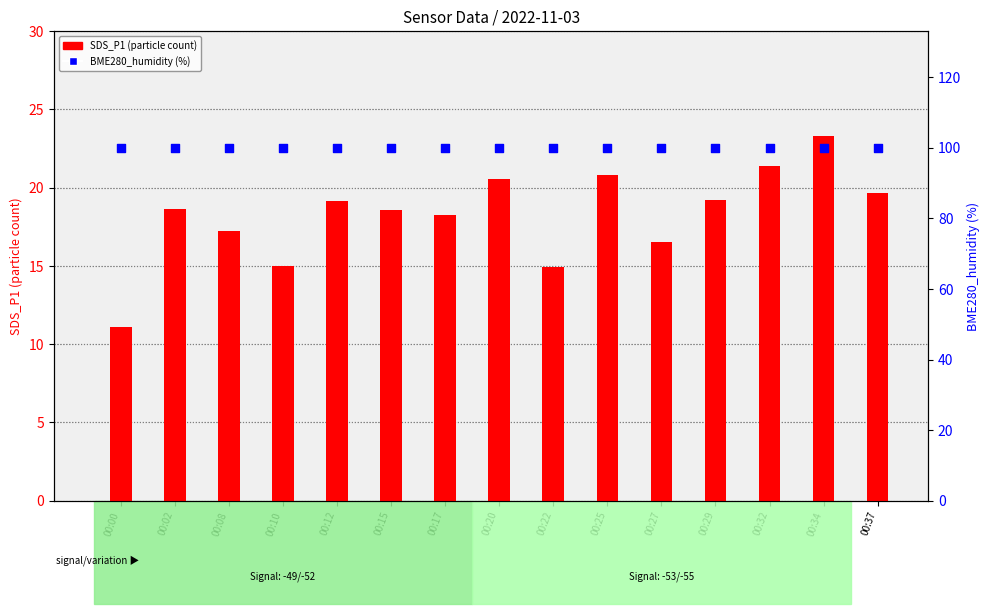

At how many categories does at least one series exceed 64?

15